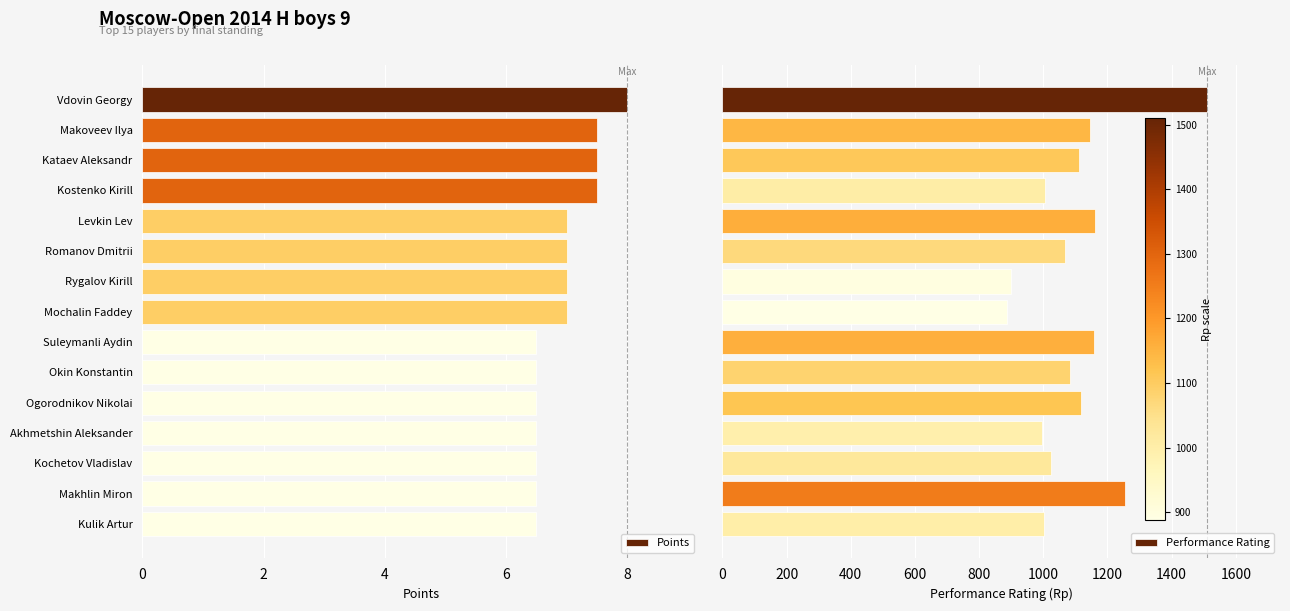

True or false: Points has a value of 6.5 at Akhmetshin Aleksander.

True